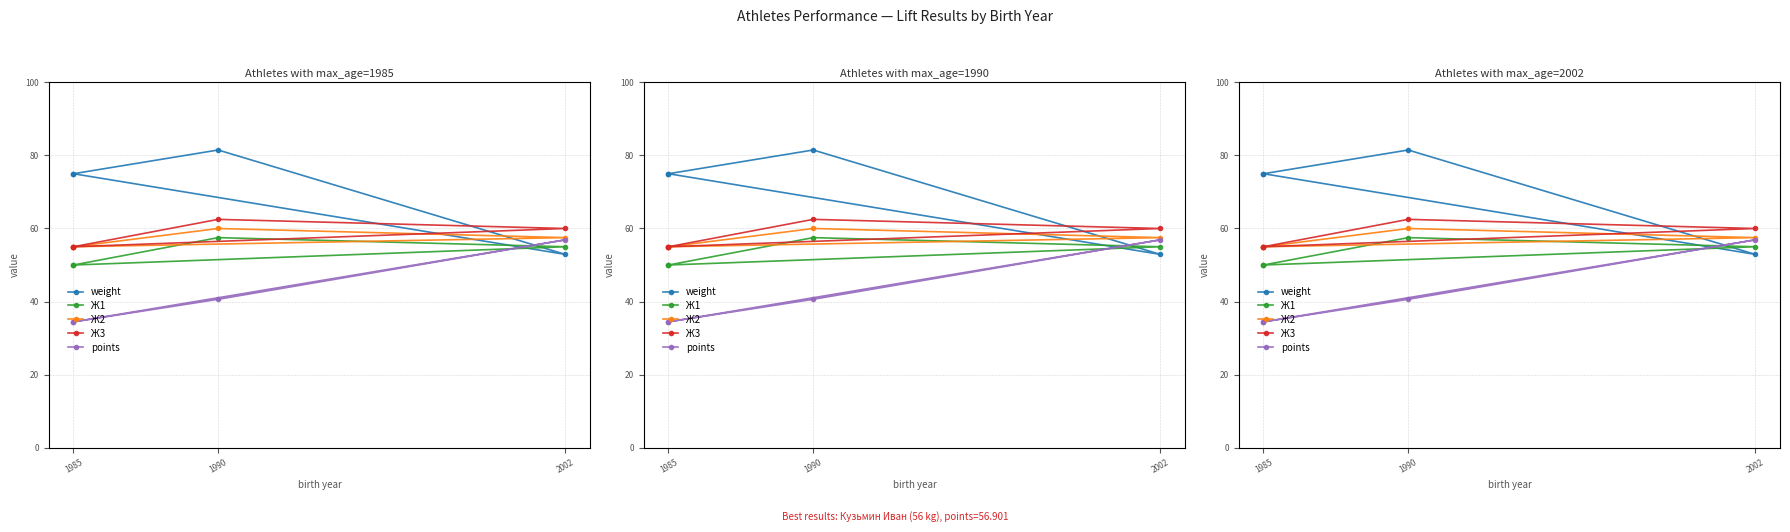

Which series has the widest spread of values?

weight